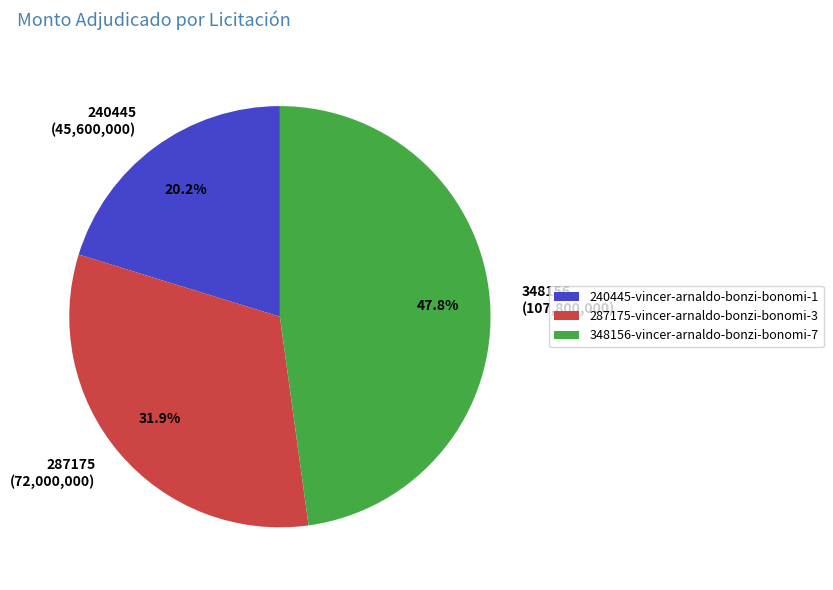

Does 348156-vincer-arnaldo-bonzi-bonomi-7 account for over 50% of the chart?

No